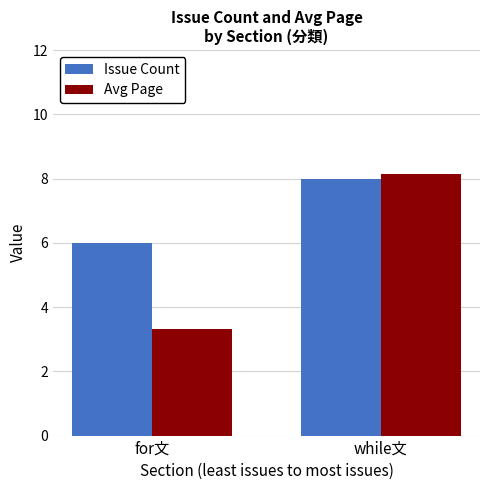

Which series has the widest spread of values?

Avg Page